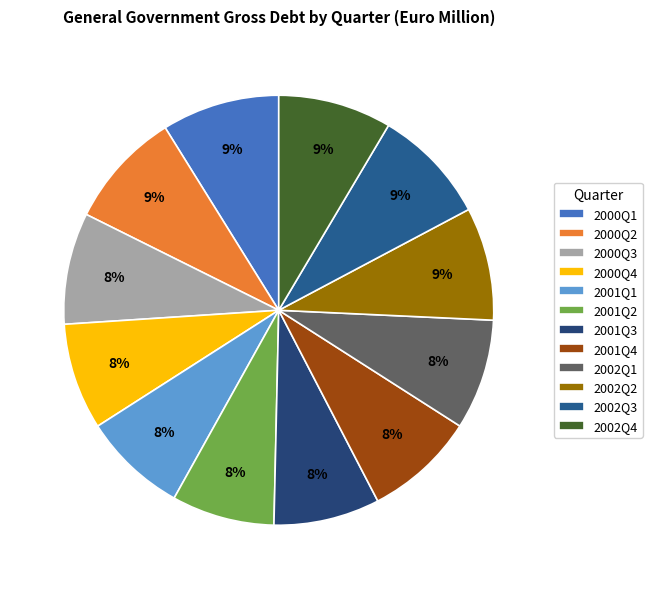

What is the change in value from 2000Q2 to 2001Q2?

-5224